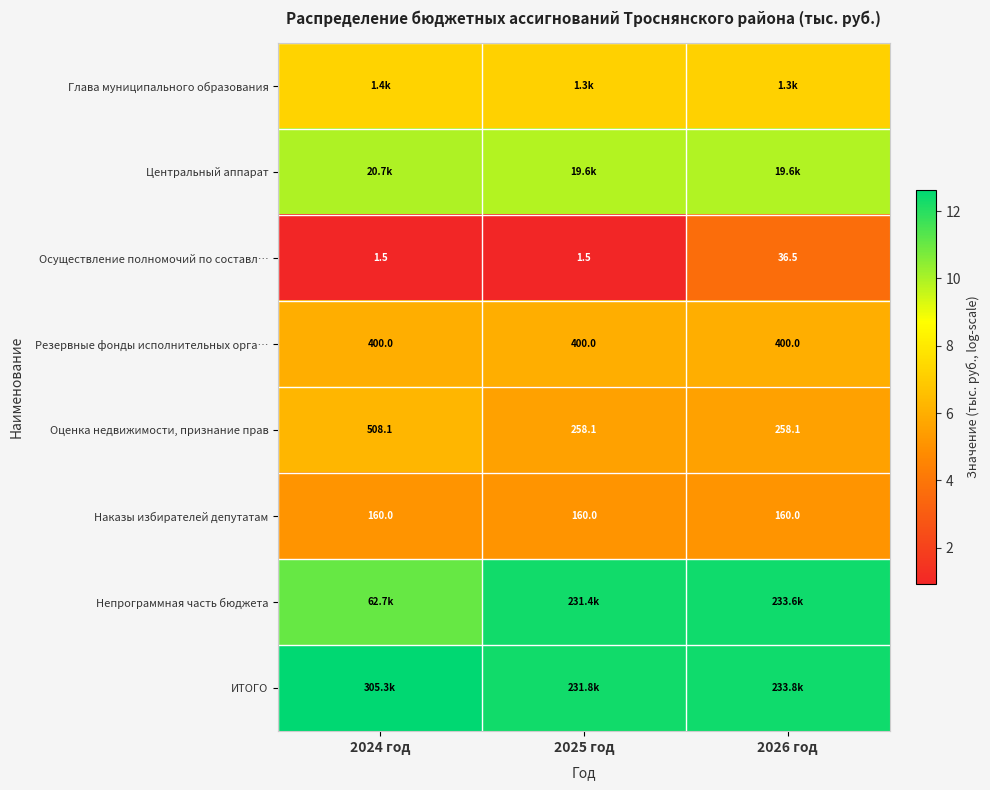

Count the number of categories in the chart.

3